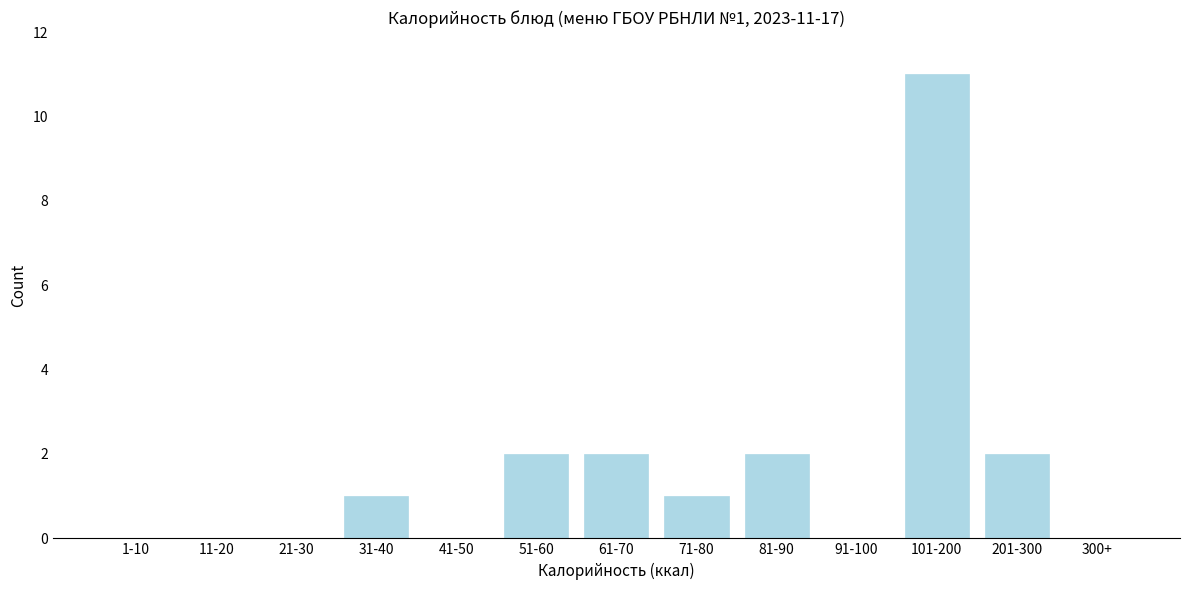

Reading left to right, list all the values displayed in this chart.

1-10=0	11-20=0	21-30=0	31-40=1	41-50=0	51-60=2	61-70=2	71-80=1	81-90=2	91-100=0	101-200=11	201-300=2	300+=0